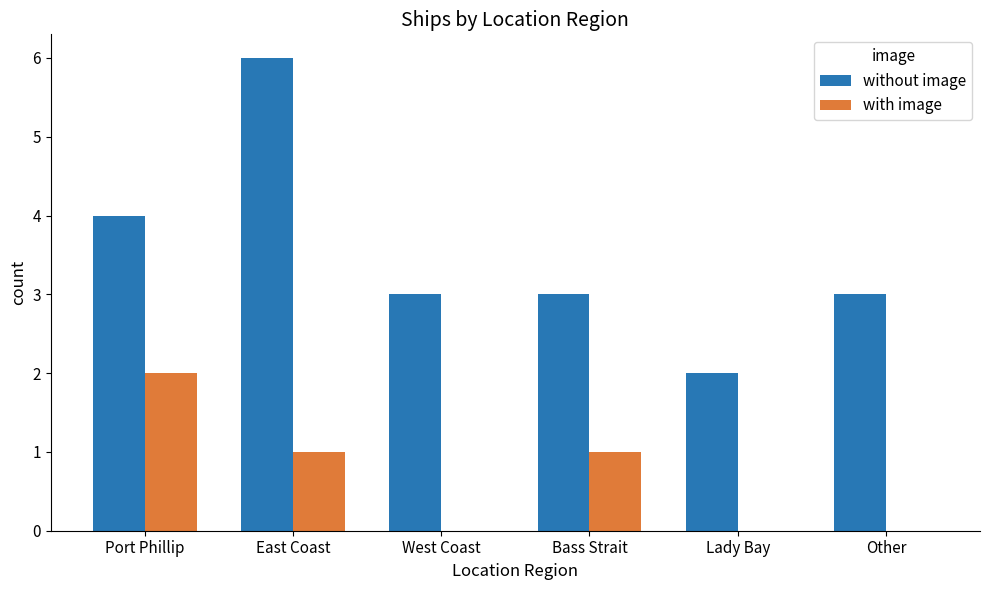

Which series has the largest total across all categories?

without image